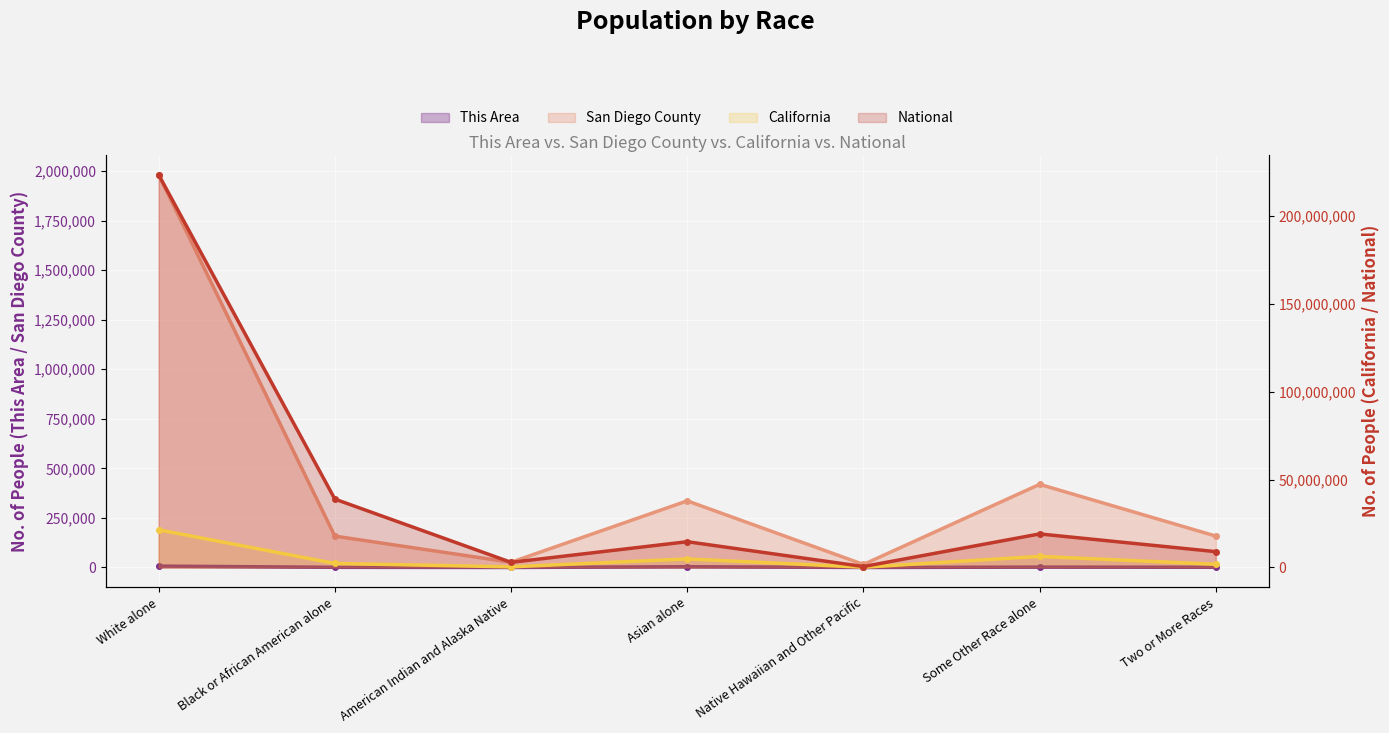

Reading left to right, what are all the values shown in this chart?

This Area: White alone=7093	Black or African American alone=864	American Indian and Alaska Native=102	Asian alone=3767	Native Hawaiian and Other Pacific=66	Some Other Race alone=1836	Two or More Races=1109
San Diego County: White alone=1981442	Black or African American alone=158213	American Indian and Alaska Native=26340	Asian alone=336091	Native Hawaiian and Other Pacific=15337	Some Other Race alone=419465	Two or More Races=158425
California: White alone=21453934	Black or African American alone=2299072	American Indian and Alaska Native=362801	Asian alone=4861007	Native Hawaiian and Other Pacific=144386	Some Other Race alone=6317372	Two or More Races=1815384
National: White alone=223553265	Black or African American alone=38929319	American Indian and Alaska Native=2932248	Asian alone=14674252	Native Hawaiian and Other Pacific=540013	Some Other Race alone=19107368	Two or More Races=9009073